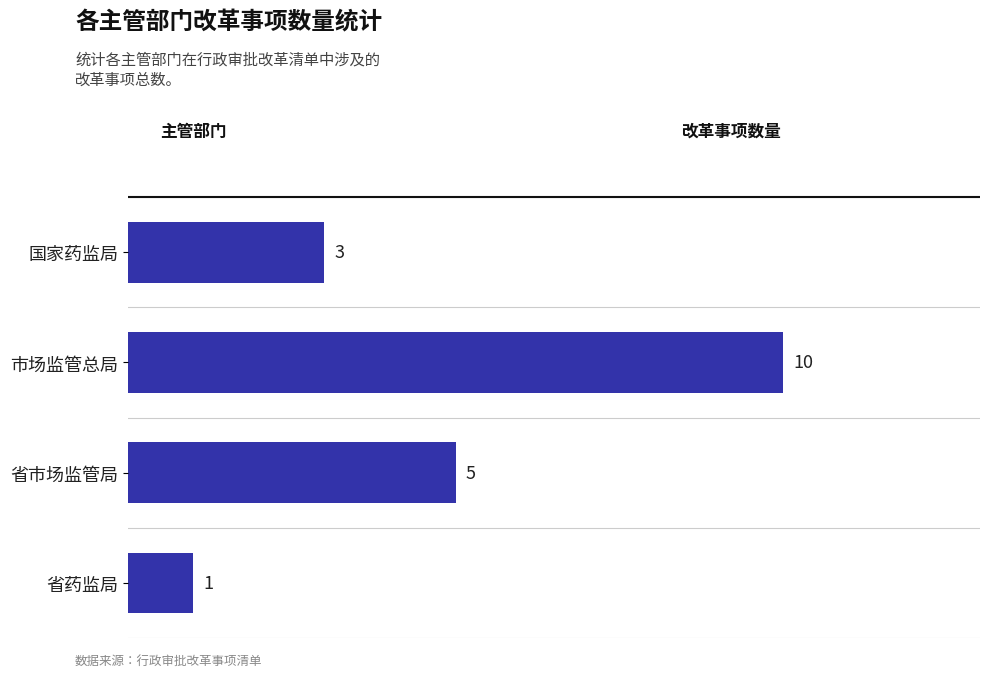

What is the average value?

5